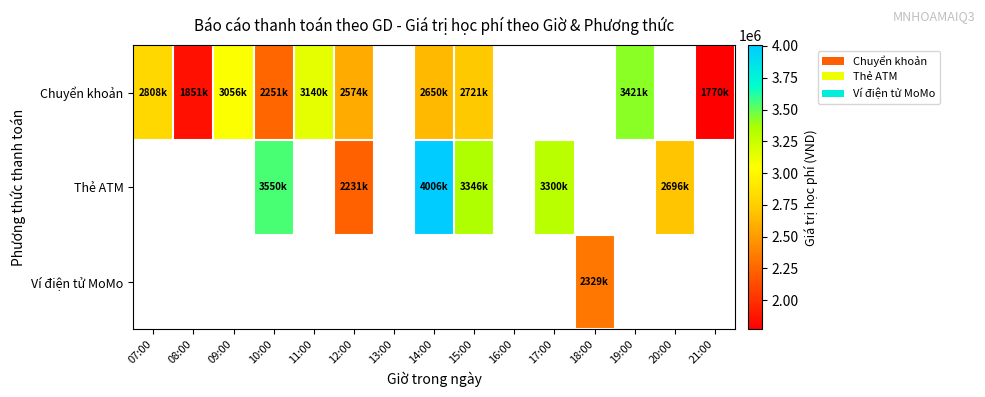

Count the number of categories in the chart.

15